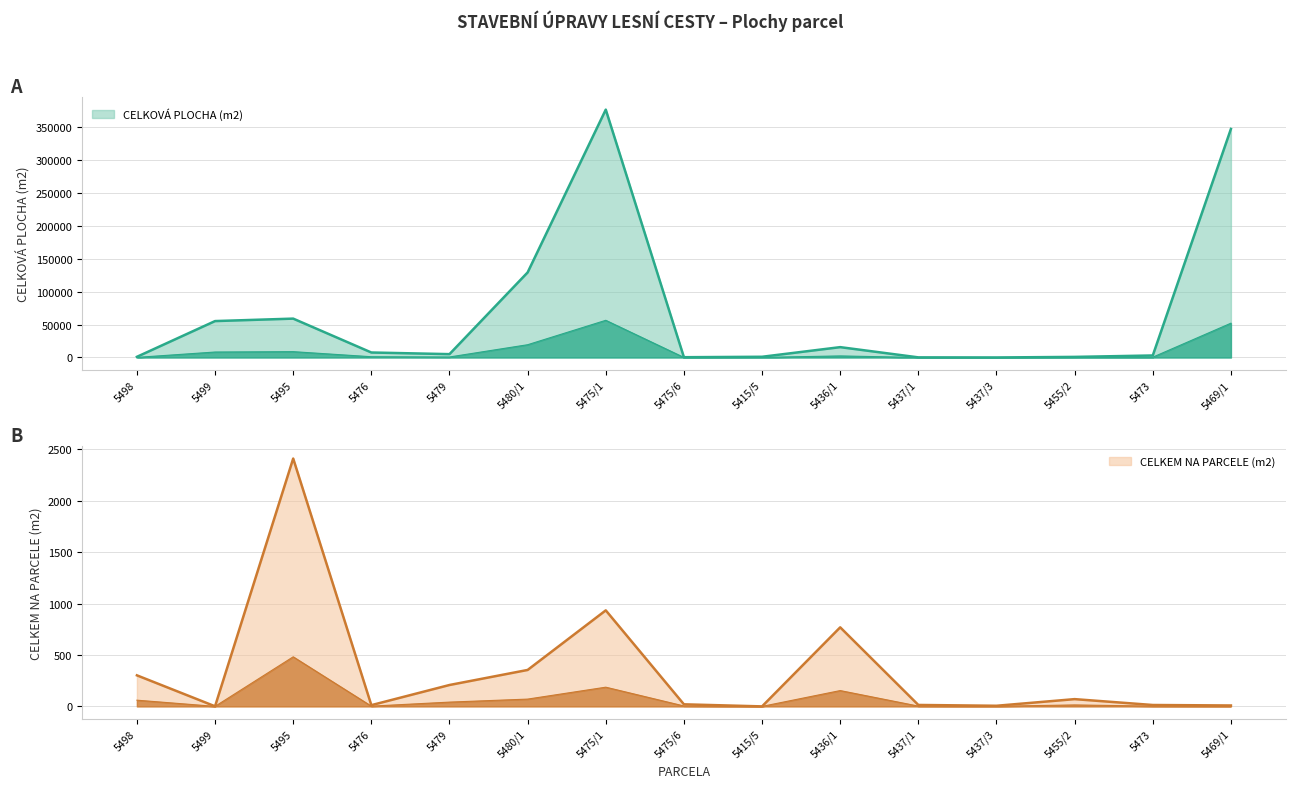

At which label does CELKEM NA PARCELE (m2) first exceed 4?

5498